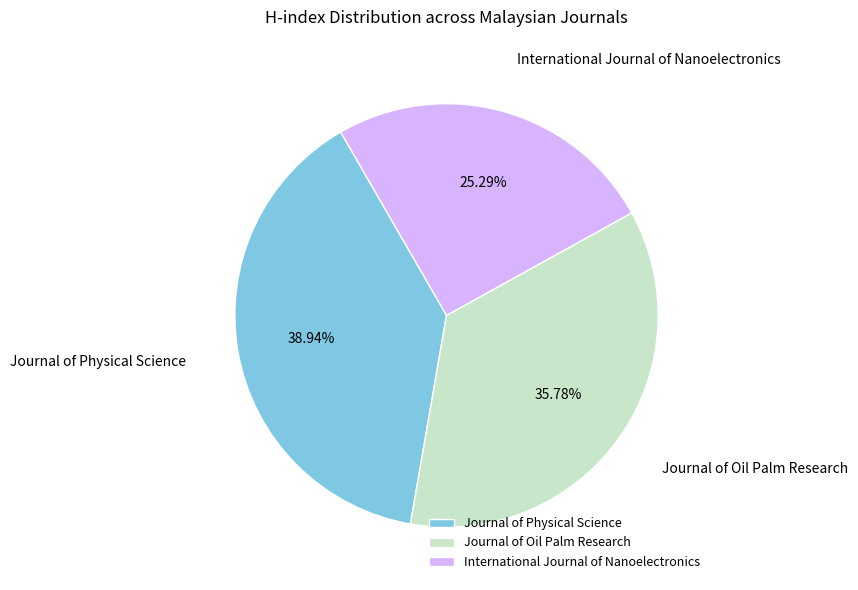

To the nearest percent, what is the difference between the largest and smallest slice percentages?

14%